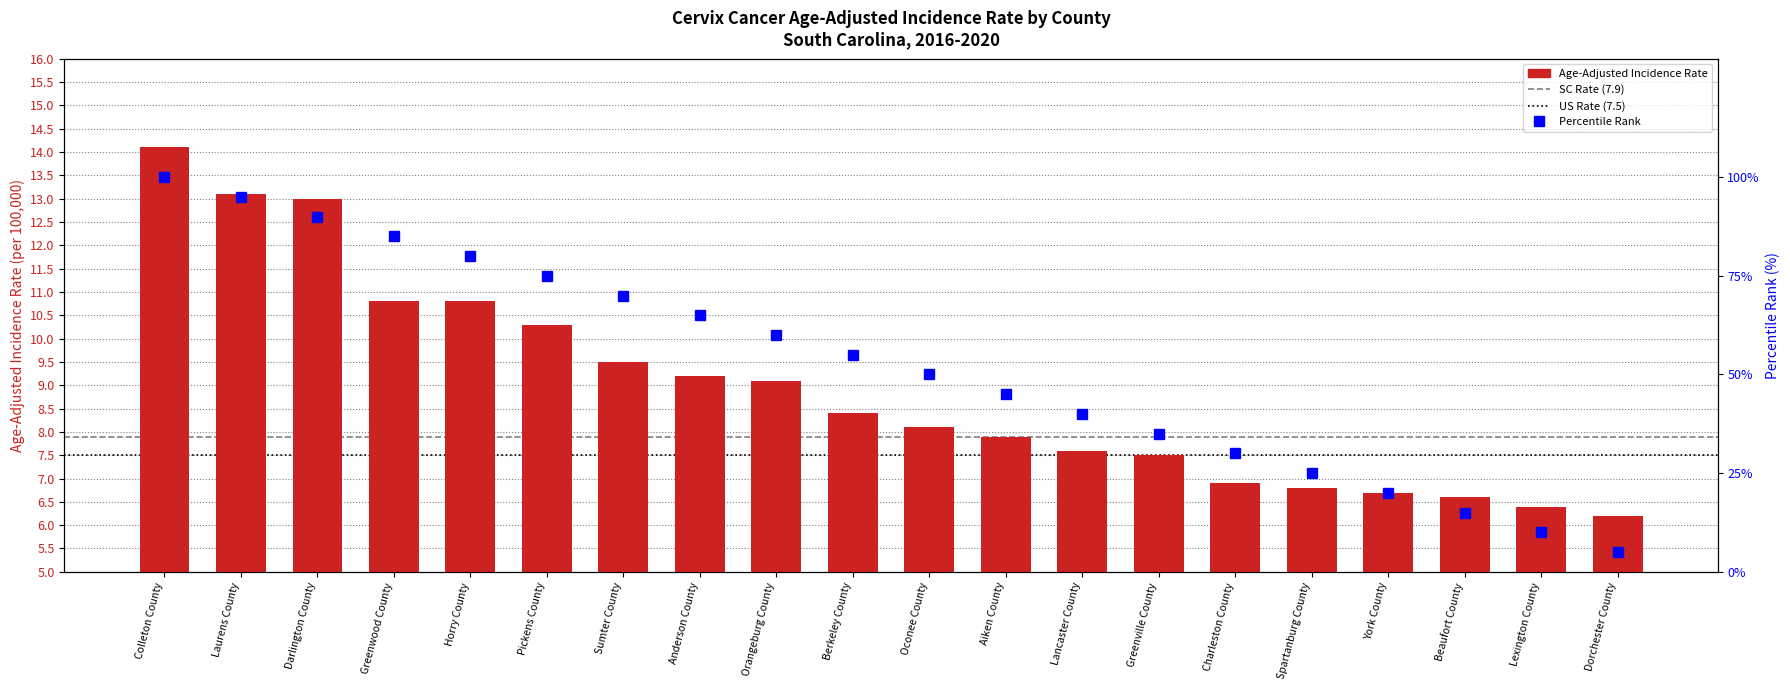

Reading left to right, what are all the values shown in this chart?

Colleton County=14.1	Laurens County=13.1	Darlington County=13.0	Greenwood County=10.8	Horry County=10.8	Pickens County=10.3	Sumter County=9.5	Anderson County=9.2	Orangeburg County=9.1	Berkeley County=8.4	Oconee County=8.1	Aiken County=7.9	Lancaster County=7.6	Greenville County=7.5	Charleston County=6.9	Spartanburg County=6.8	York County=6.7	Beaufort County=6.6	Lexington County=6.4	Dorchester County=6.2